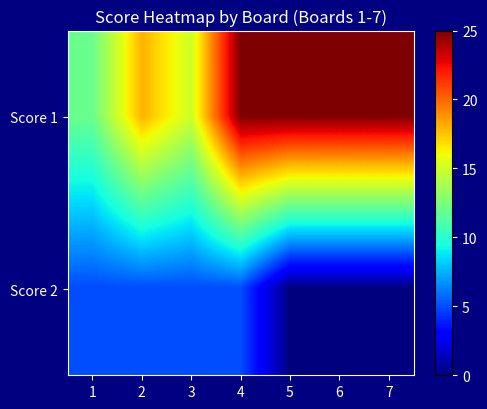

What is the total value across all series at 5?

25